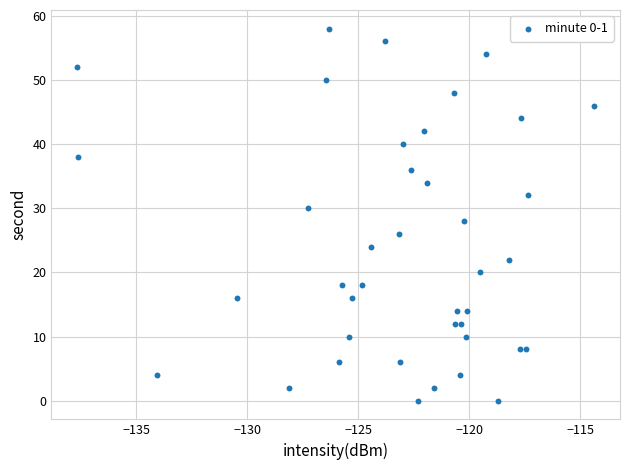

What is the range of Y values (max minus min)?

58